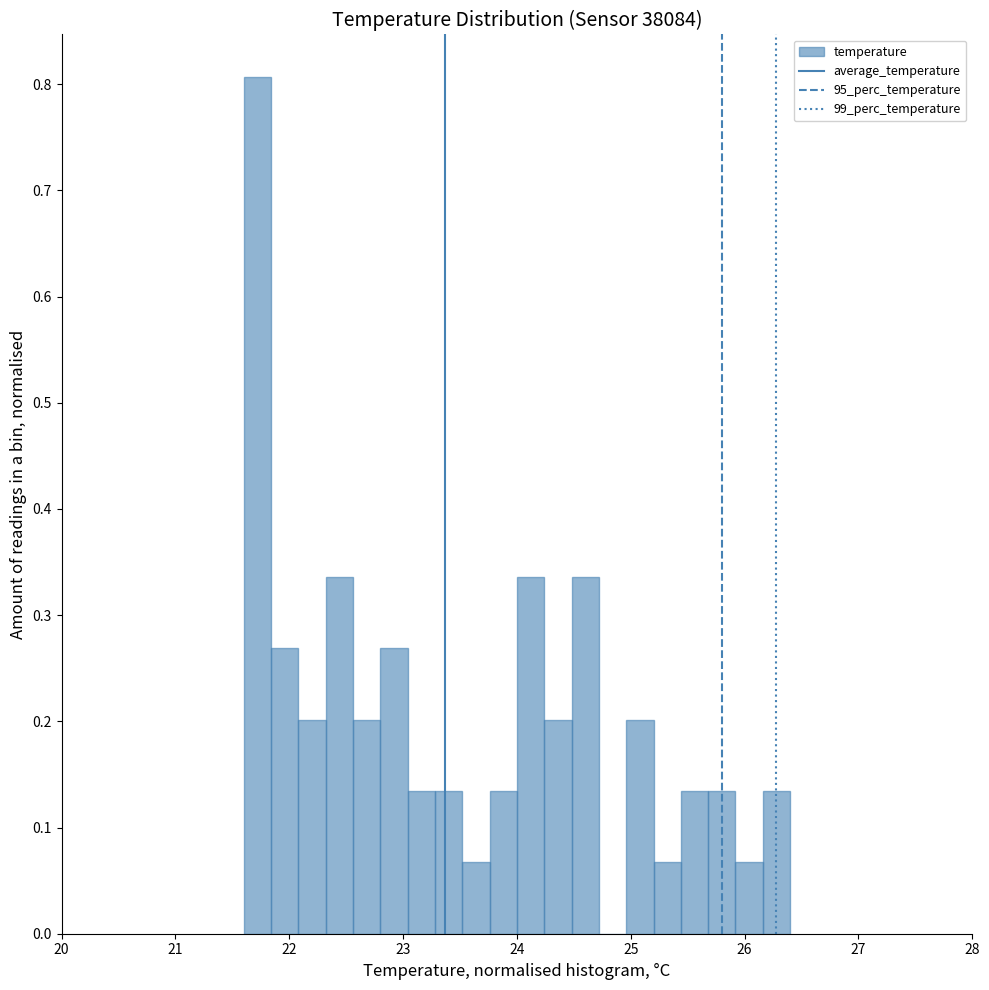

Read against the x-axis, roughly where is the centre of the tallest bar?

21.7